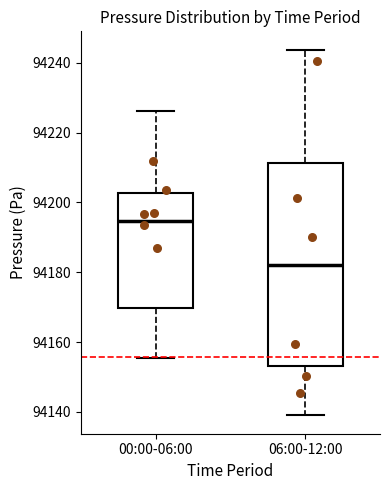

Reading left to right, read every box against the y-axis: the position of its median line, the range the box covers, and the ends of its whiskers. The values are not printed on the chart, so give them approximately, as read against the axis.

00:00-06:00: median 94194, box 94170 to 94202, whiskers 94156 to 94226
06:00-12:00: median 94182, box 94154 to 94212, whiskers 94138 to 94244